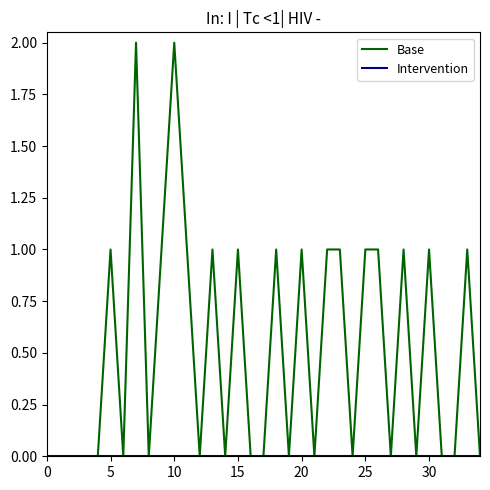

Which series has the largest total across all categories?

Base